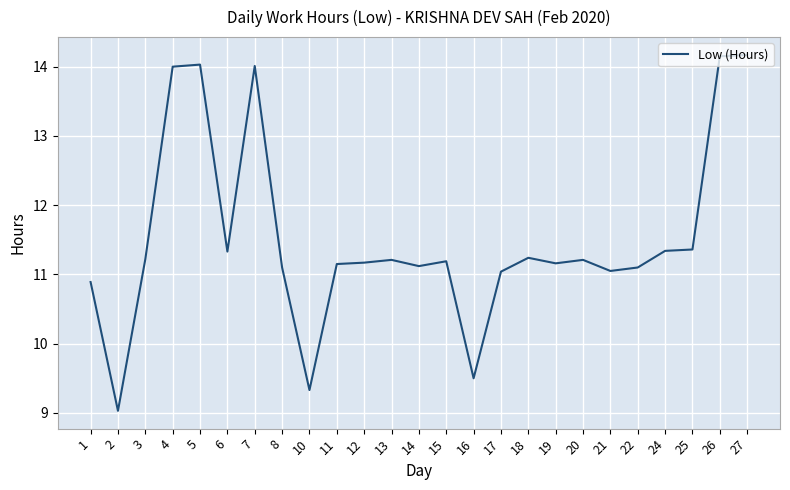

Does the chart have visible grid lines?

Yes